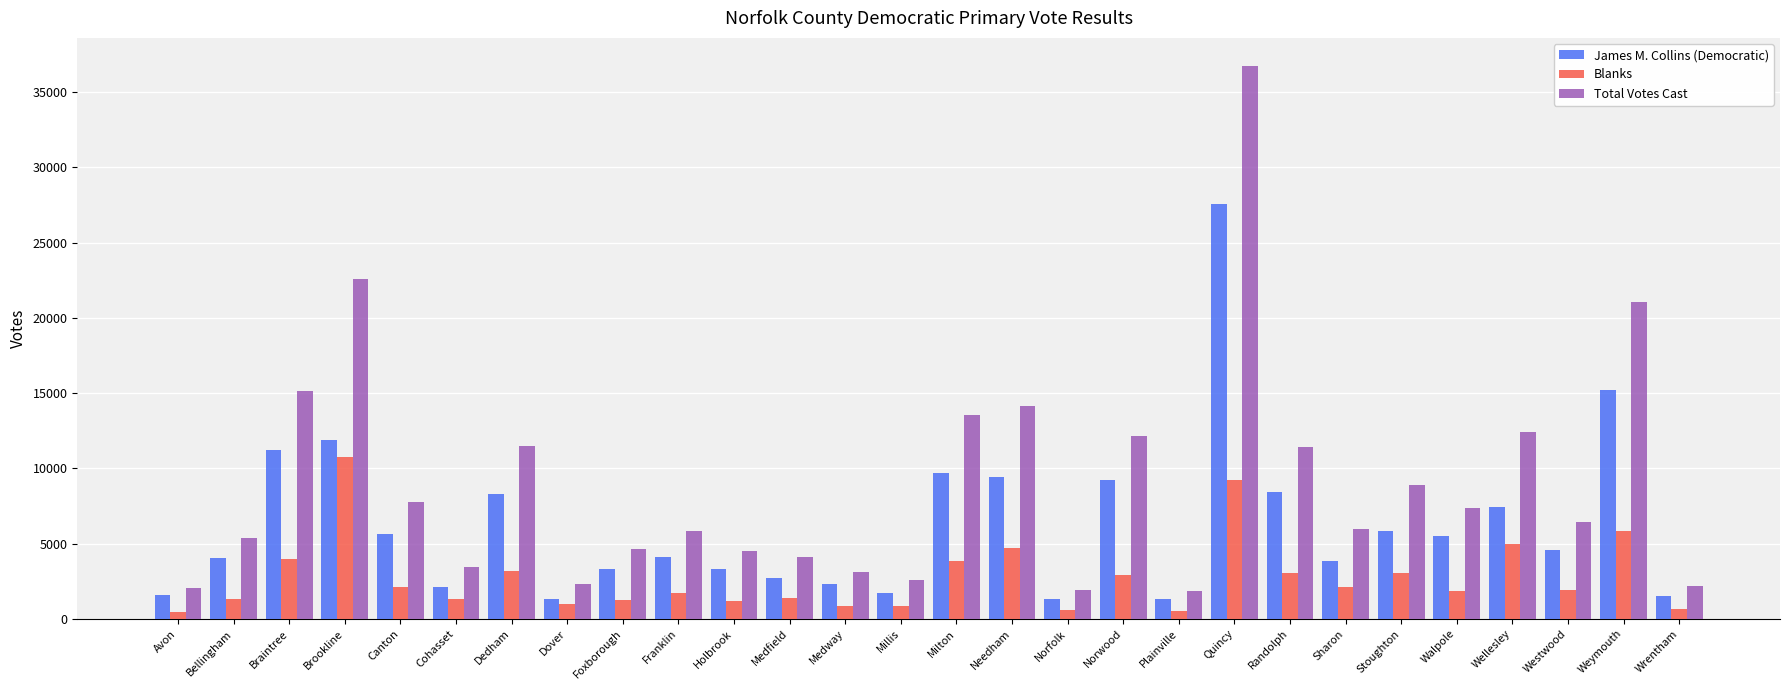

What is the difference between the maximum and minimum values in the Total Votes Cast series?

34932